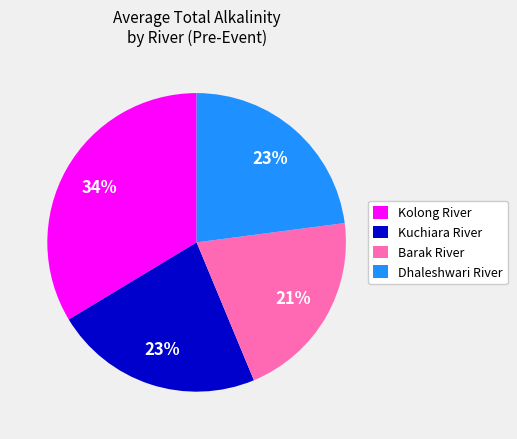

Is there a majority slice in this chart?

No